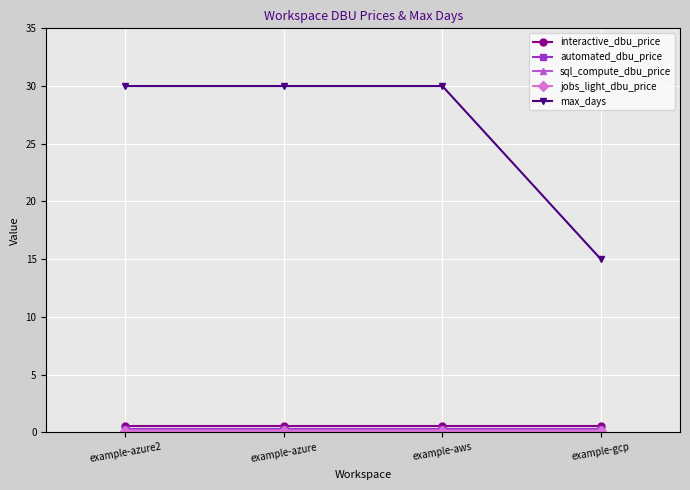

True or false: max_days has a value of 20.4 at example-gcp.

False